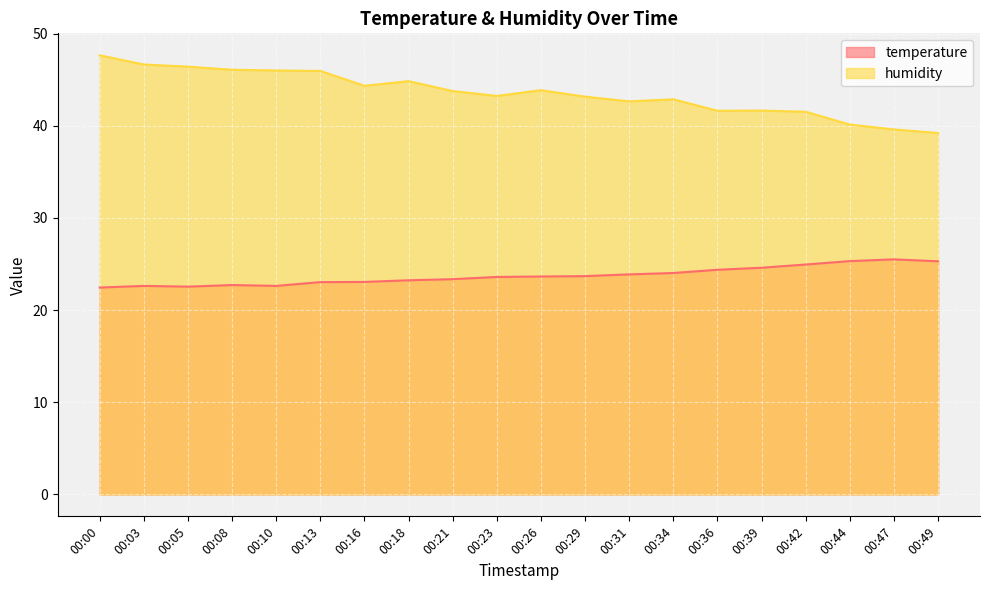

How many data points does each series have?

20